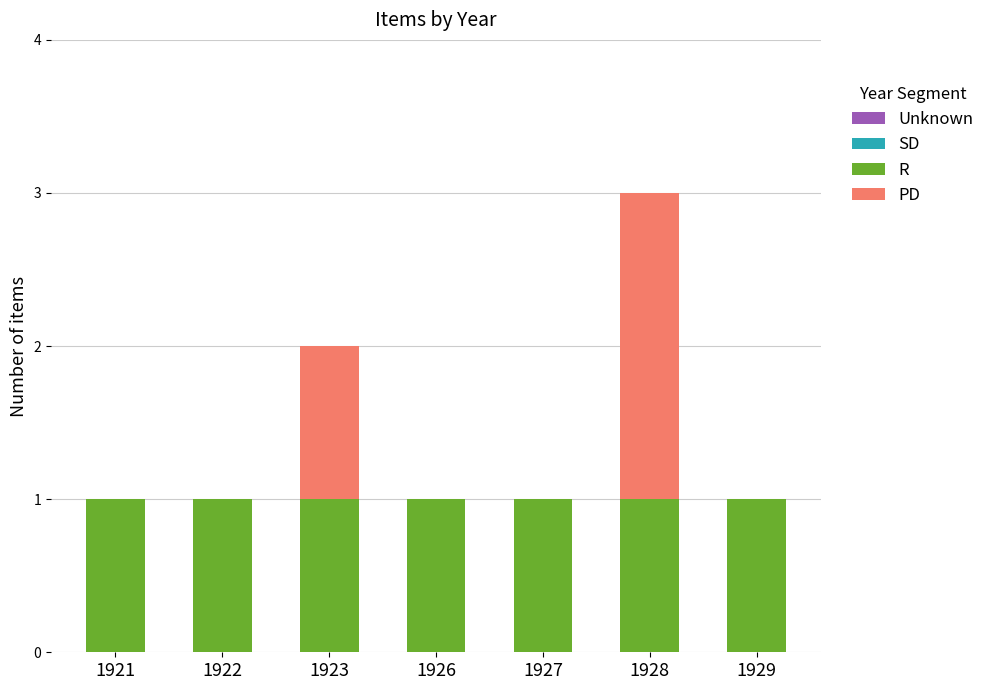

What is the sum of all R values?

7